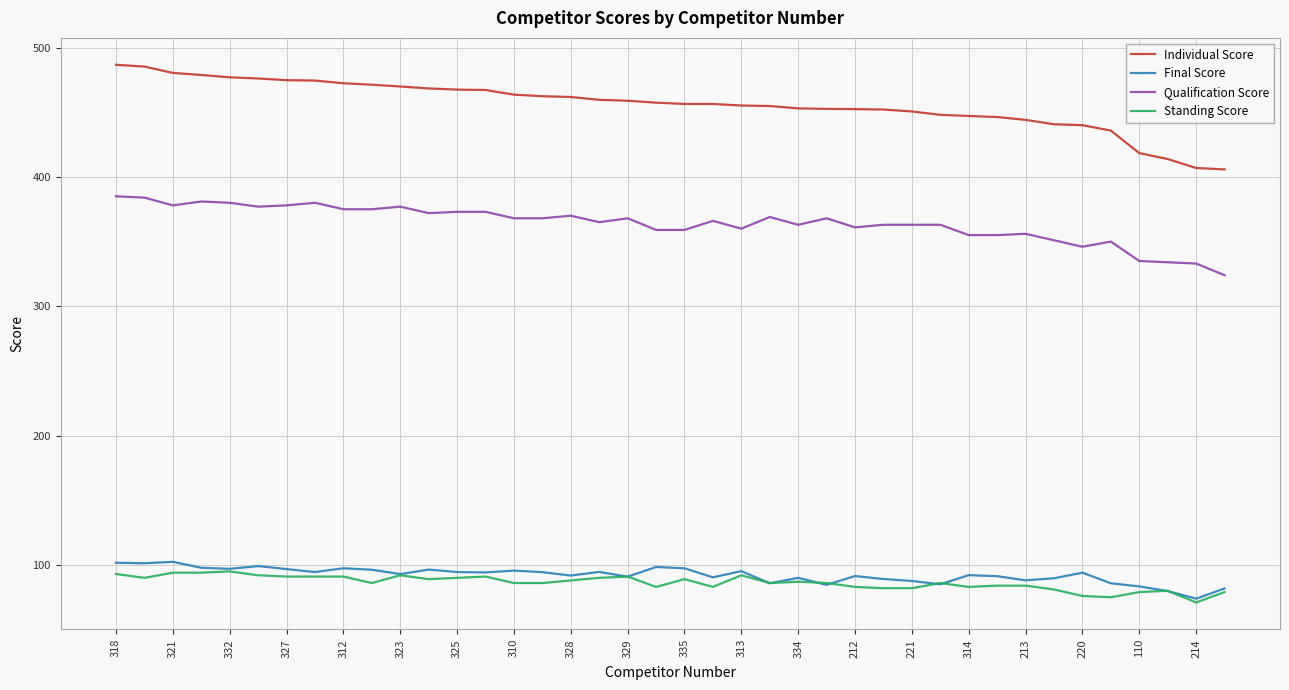

True or false: Final Score and Individual Score intersect in this chart.

False